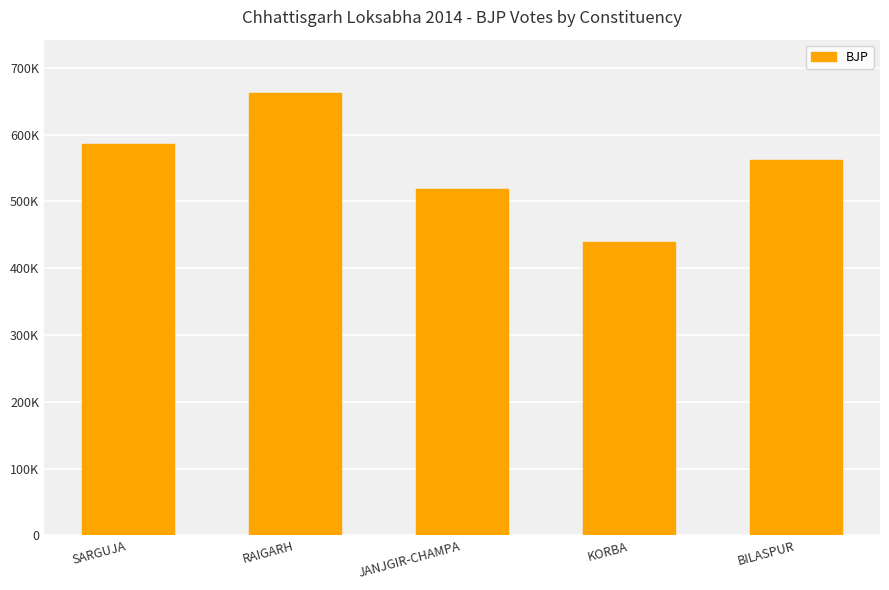

The value at SARGUJA is 585336. True or false?

True